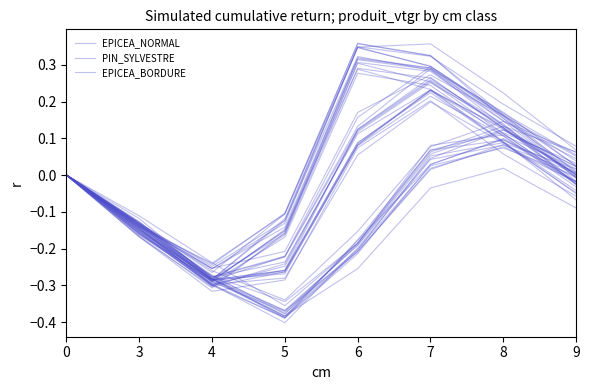

What is the sum of the EPICEA_BORDURE values at 4 and 3?

-0.4